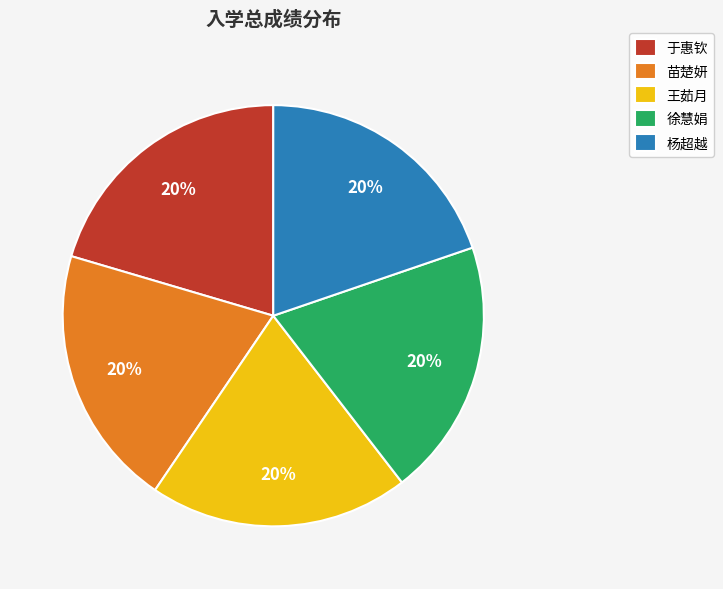

Approximately how many times larger is the value at 于惠钦 compared to 杨超越?

1.0